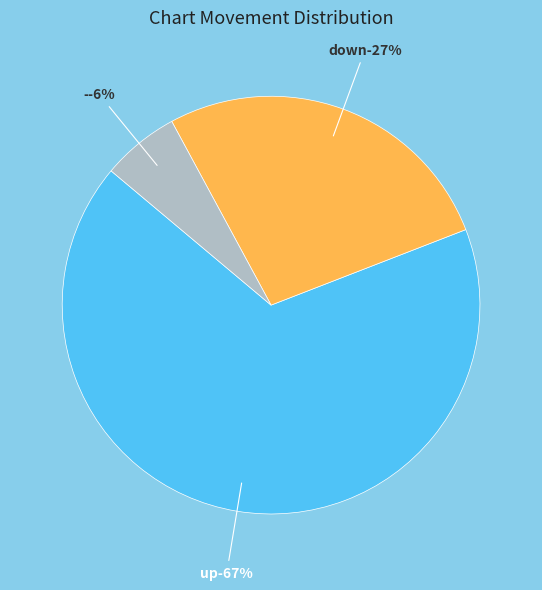

How many slices are in this pie chart?

3